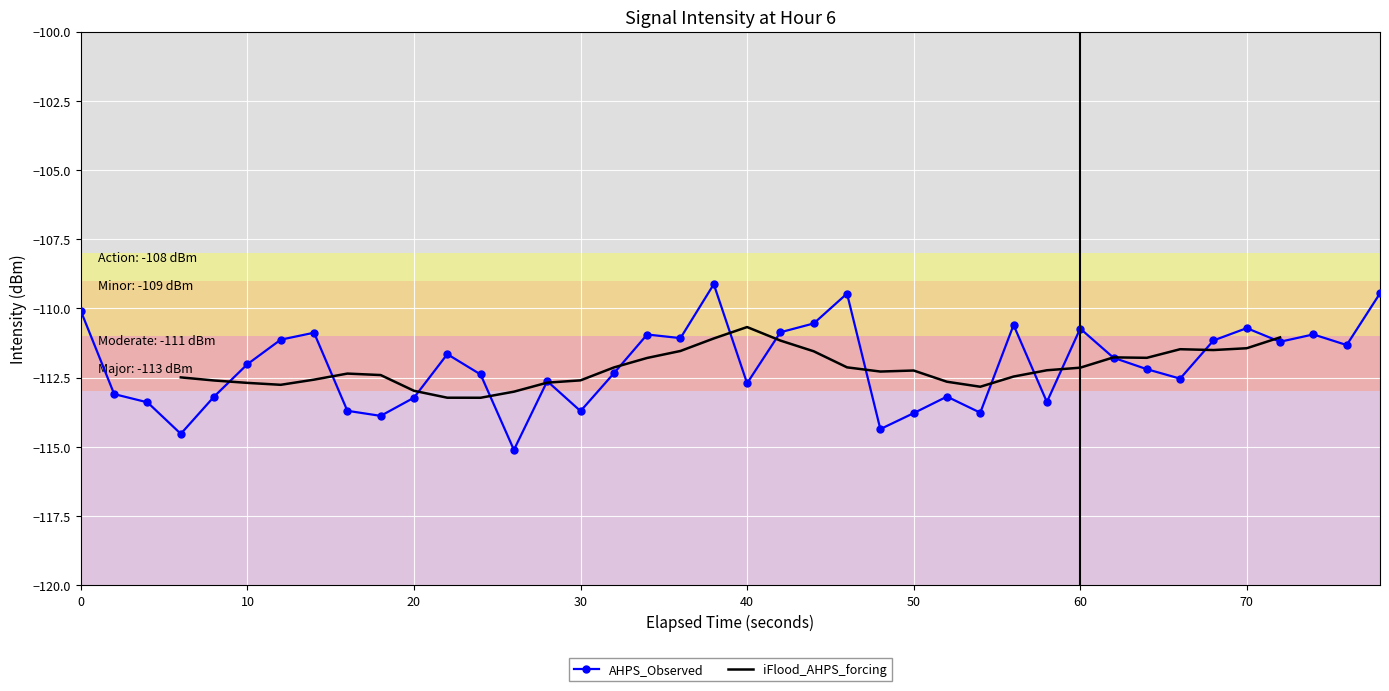

How many interior local peaks (higher than both neighbors) does the data have?

11